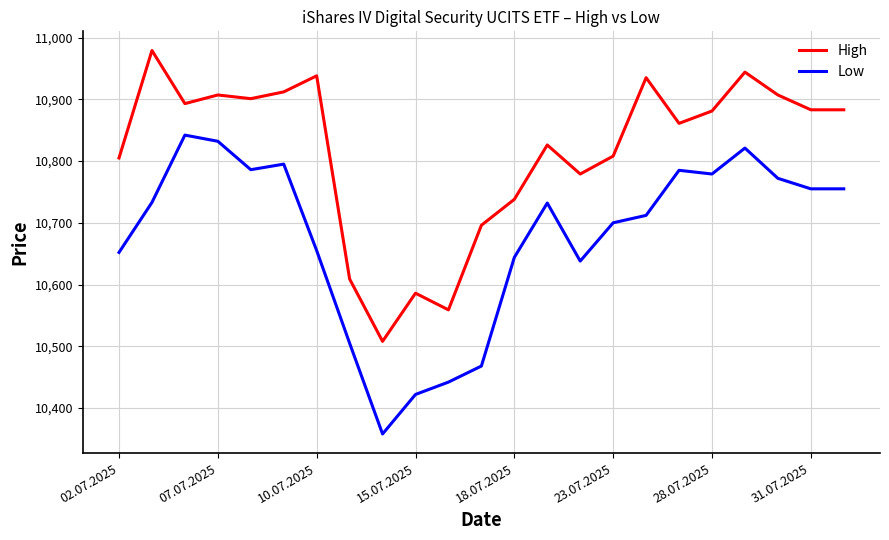

What is the greatest value displayed?

10979